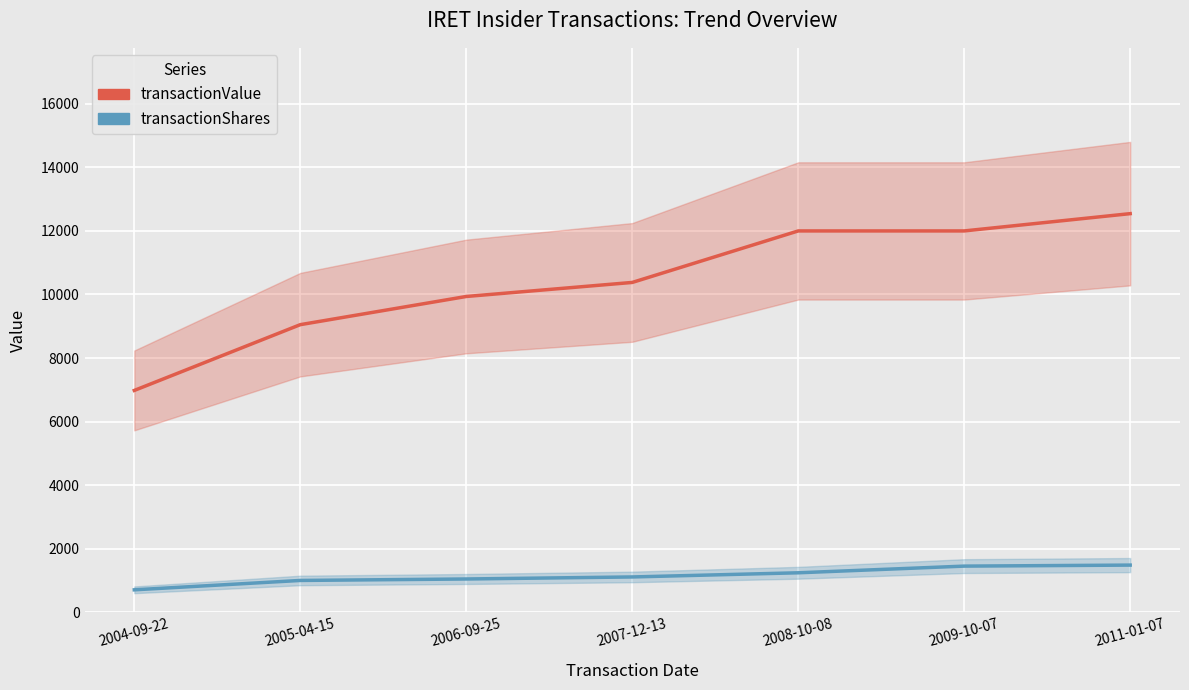

How many distinct data groups are displayed?

2